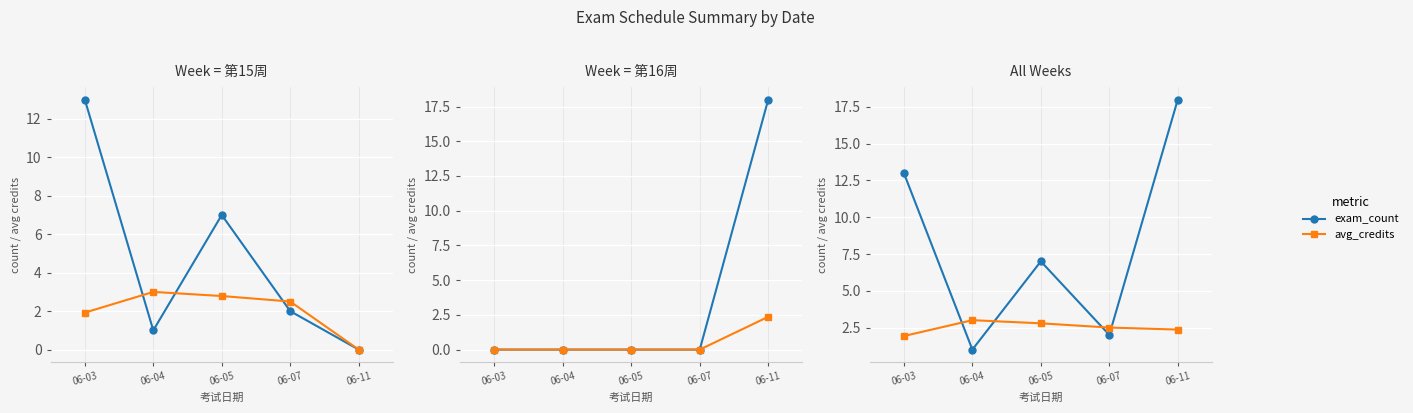

Reading left to right, transcribe all the data shown in this chart.

exam_count: 13.0	1.0	7.0	2.0	18.0
avg_credits: 1.9	3.0	2.8	2.5	2.4